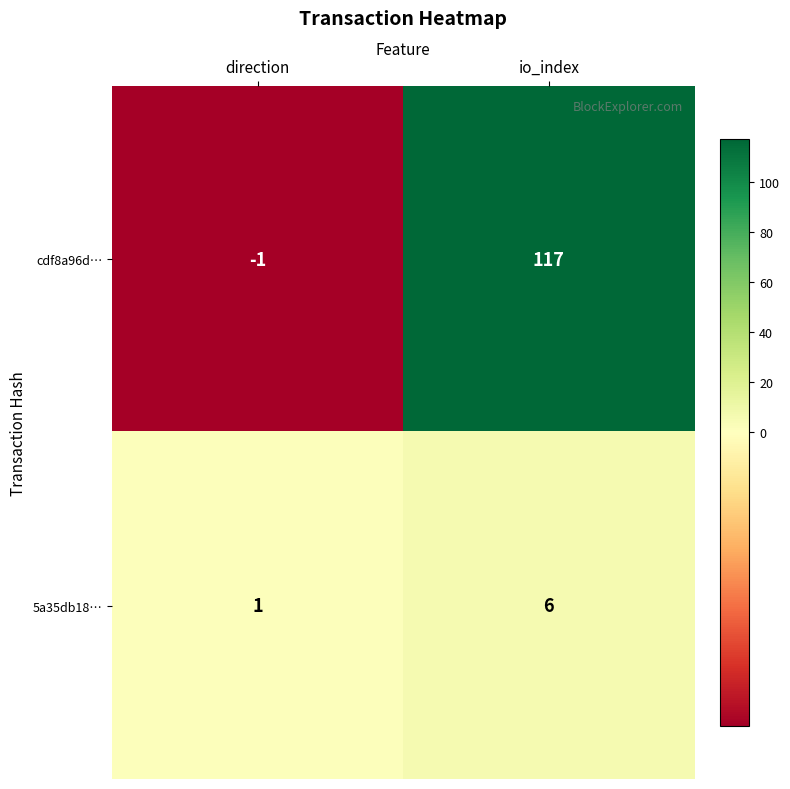

Reading right to left, transcribe all the data shown in this chart.

cdf8a96d…: 117	-1
5a35db18…: 6	1